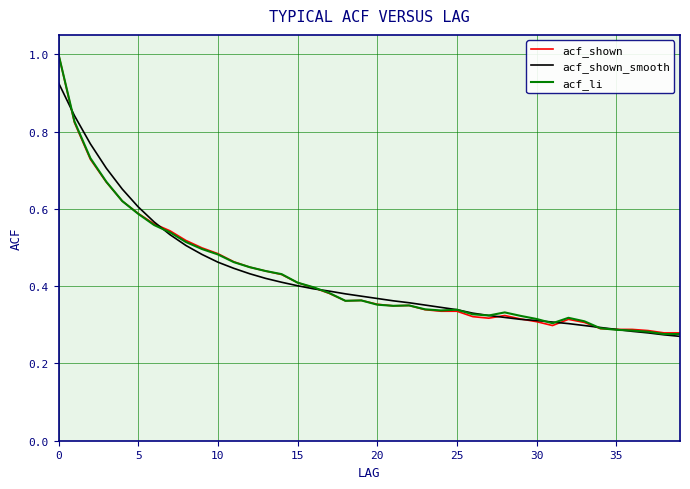

What is the highest value of the acf_li series?

1.0